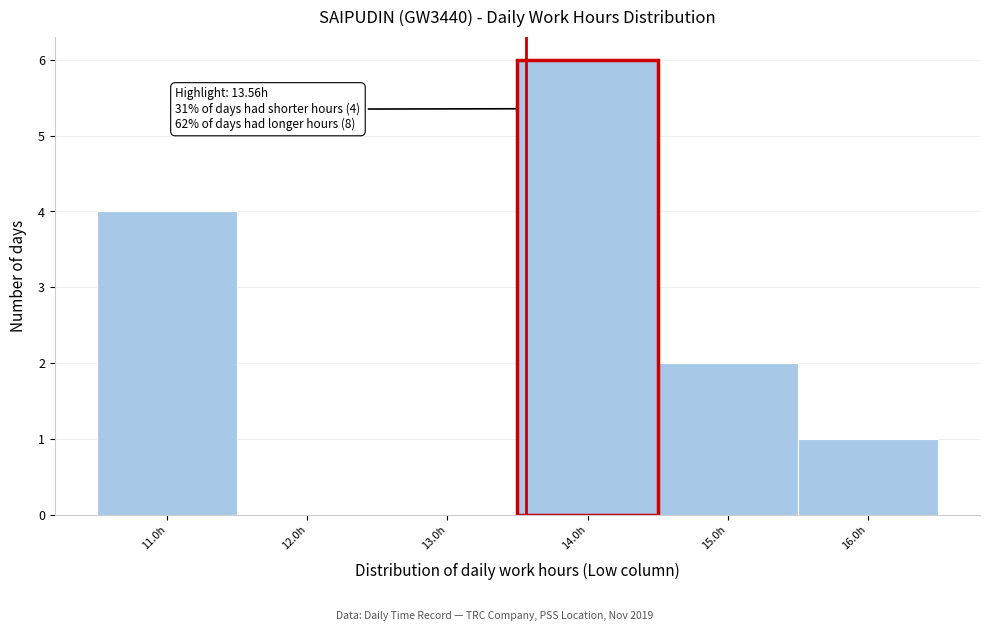

Over which range of the x-axis is the bar tallest?

13.5 to 14.5